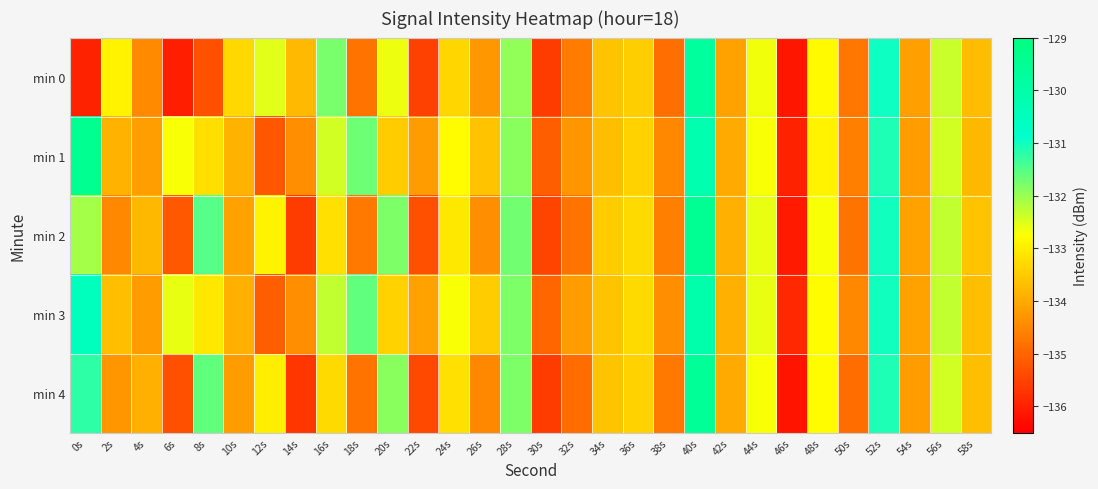

What is the spread (max minus min) of values at 6s?

3.4